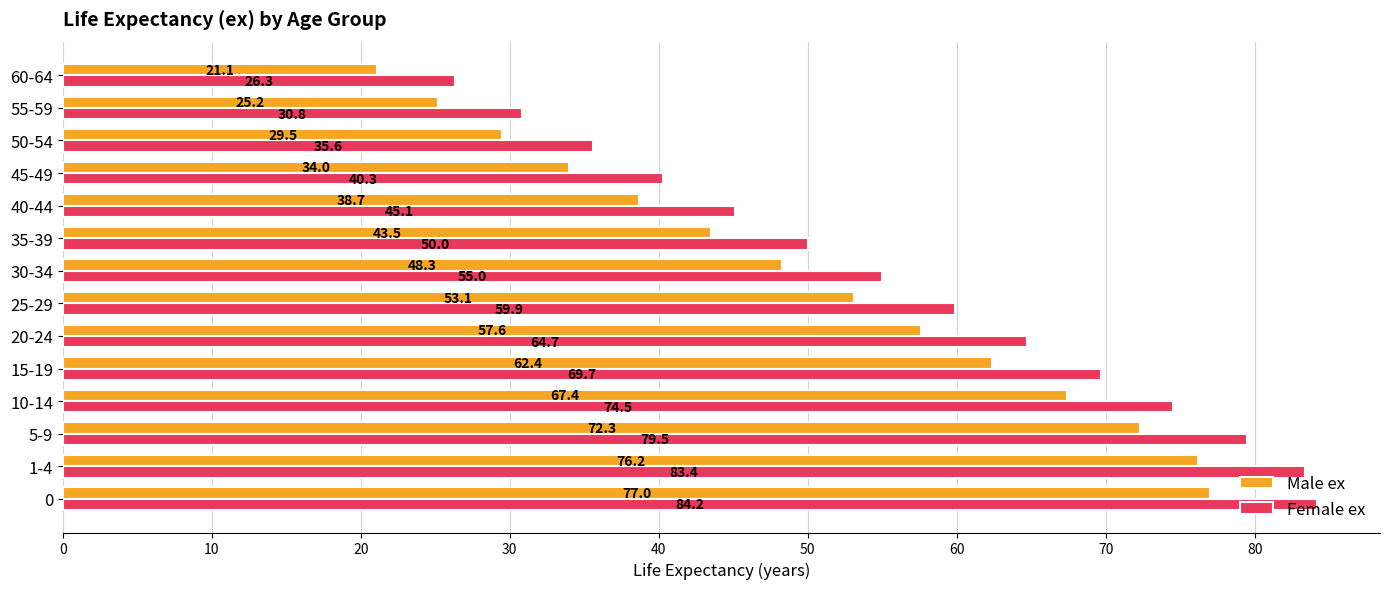

Where is Female ex nearest to the value 55?

30-34